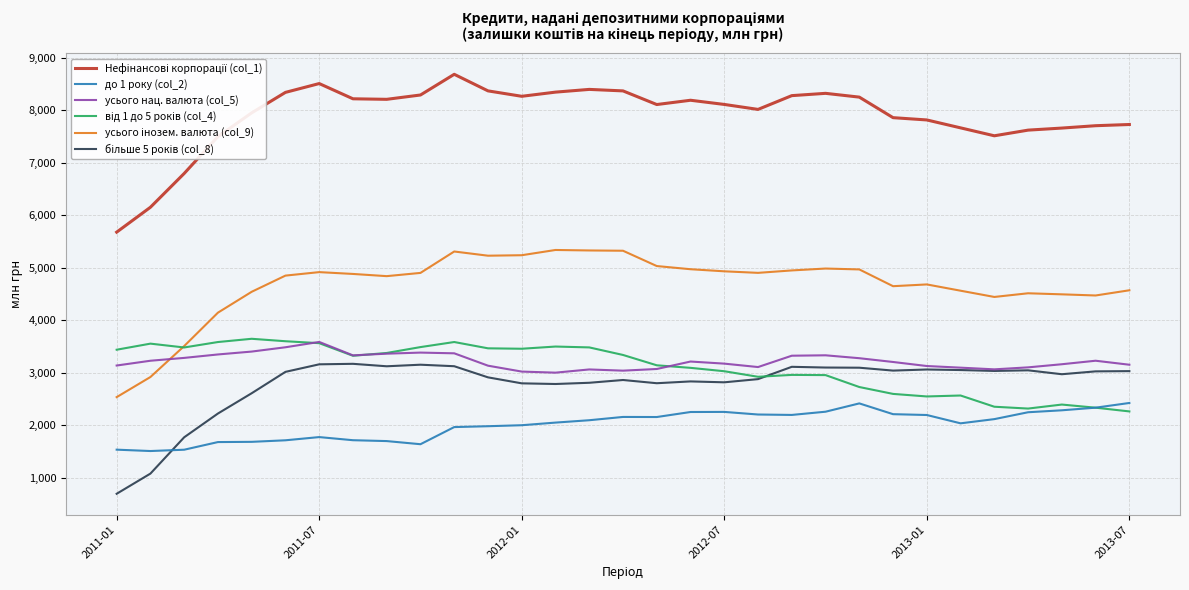

What is the highest value of the до 1 року (col_2) series?

2428.1